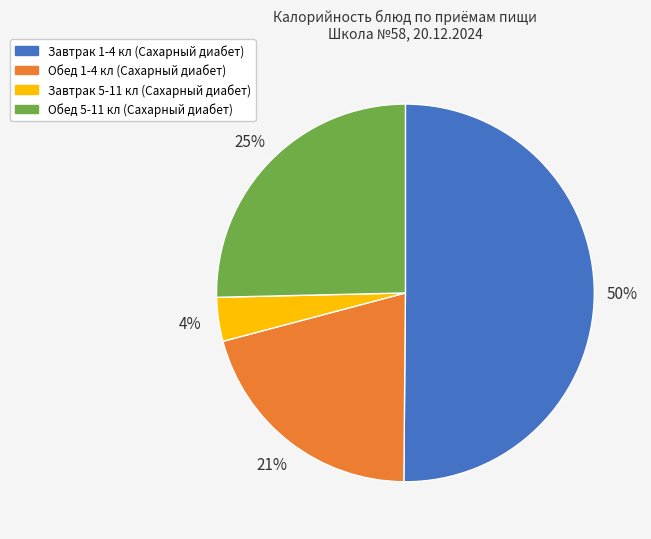

Which slice represents more than half of the pie?

Завтрак 1-4 кл (Сахарный диабет)